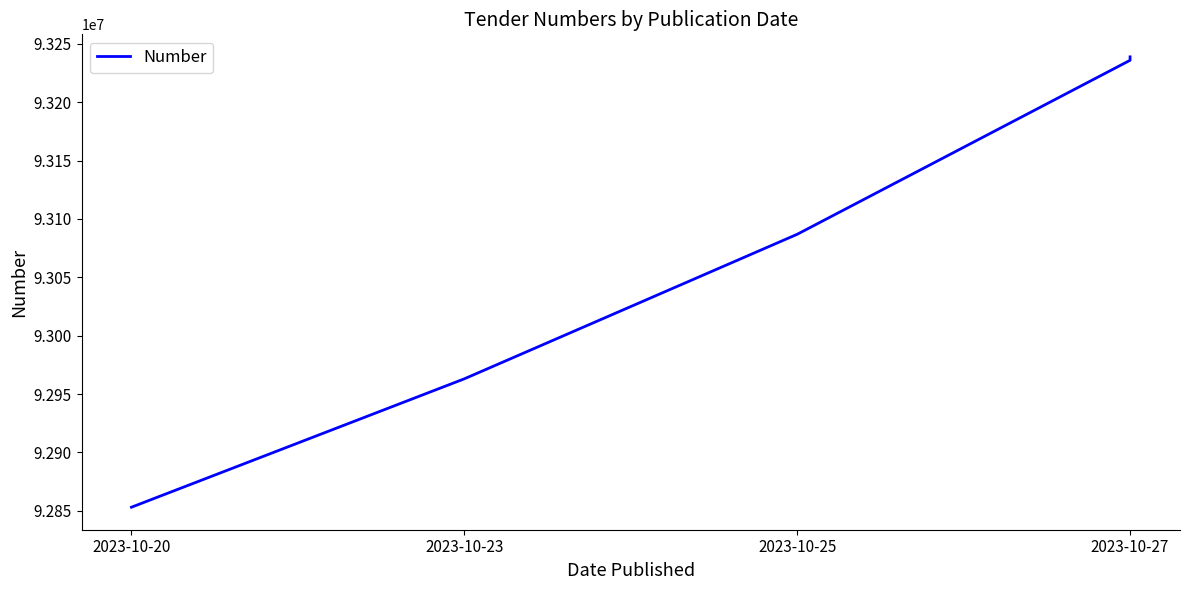

What is the greatest value displayed?

93238765